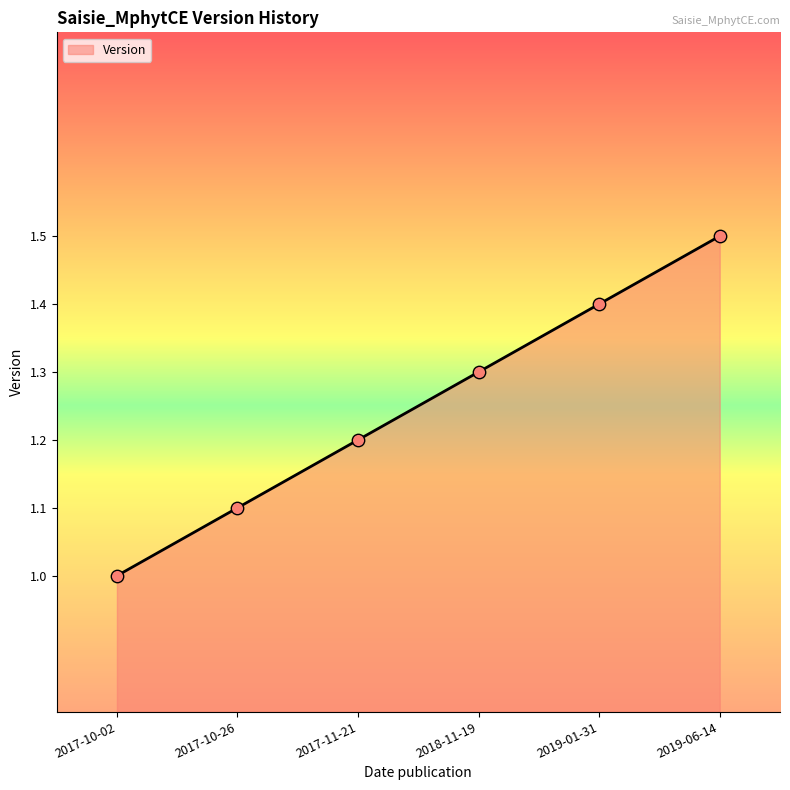

What is the change in value from 2017-11-21 to 2019-06-14?

+0.3